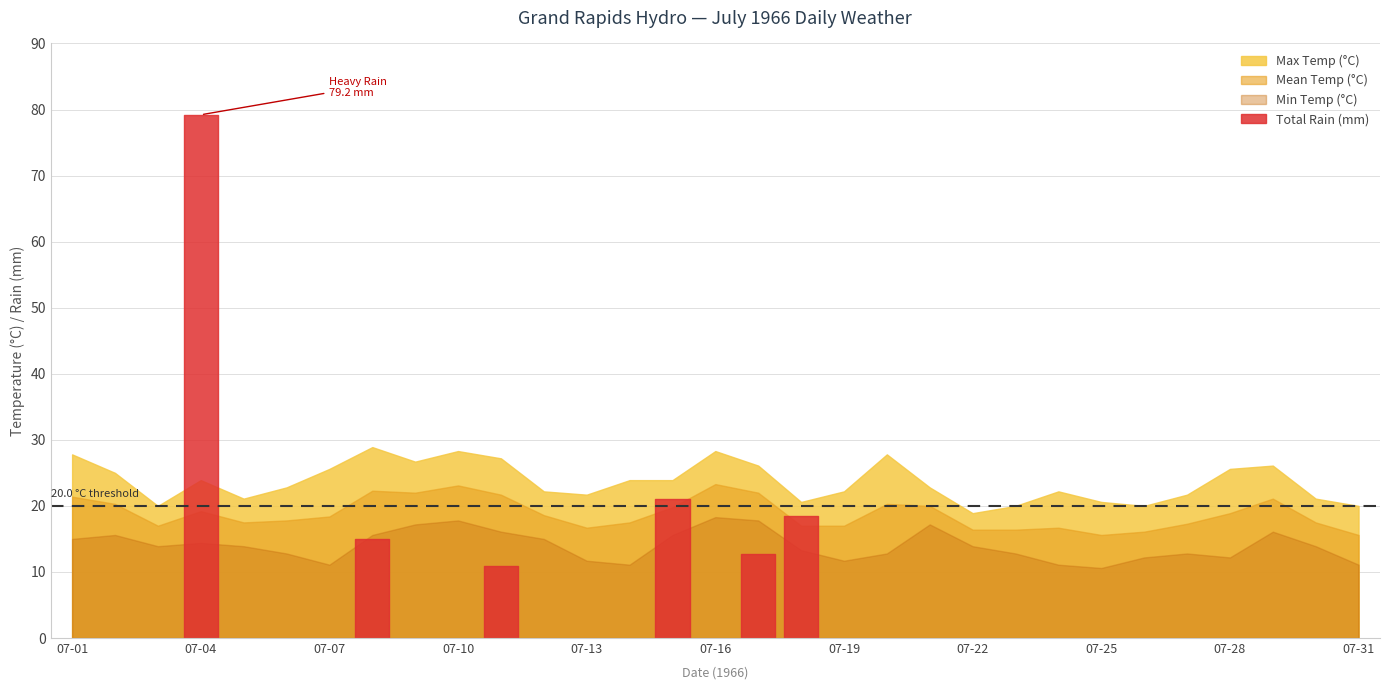

Reading left to right, what are all the values shown in this chart?

Max Temp (°C): 27.8	25.0	20.0	23.9	21.1	22.8	25.6	28.9	26.7	28.3	27.2	22.2	21.7	23.9	23.9	28.3	26.1	20.6	22.2	27.8	22.8	18.9	20.0	22.2	20.6	20.0	21.7	25.6	26.1	21.1	20.0
Mean Temp (°C): 21.4	20.3	17.0	19.2	17.5	17.8	18.4	22.3	22.0	23.1	21.7	18.6	16.7	17.5	19.8	23.3	22.0	17.0	17.0	20.3	20.0	16.4	16.4	16.7	15.6	16.1	17.3	18.9	21.1	17.5	15.6
Min Temp (°C): 15.0	15.6	13.9	14.4	13.9	12.8	11.1	15.6	17.2	17.8	16.1	15.0	11.7	11.1	15.6	18.3	17.8	13.3	11.7	12.8	17.2	13.9	12.8	11.1	10.6	12.2	12.8	12.2	16.1	13.9	11.1
Total Rain (mm): 0.0	0.0	0.0	79.2	0.0	0.0	4.1	15.0	1.3	3.6	10.9	2.0	0.0	0.0	21.1	0.0	12.7	18.5	0.0	0.0	0.0	0.0	0.0	0.0	0.0	5.8	2.0	1.8	7.6	0.0	0.0